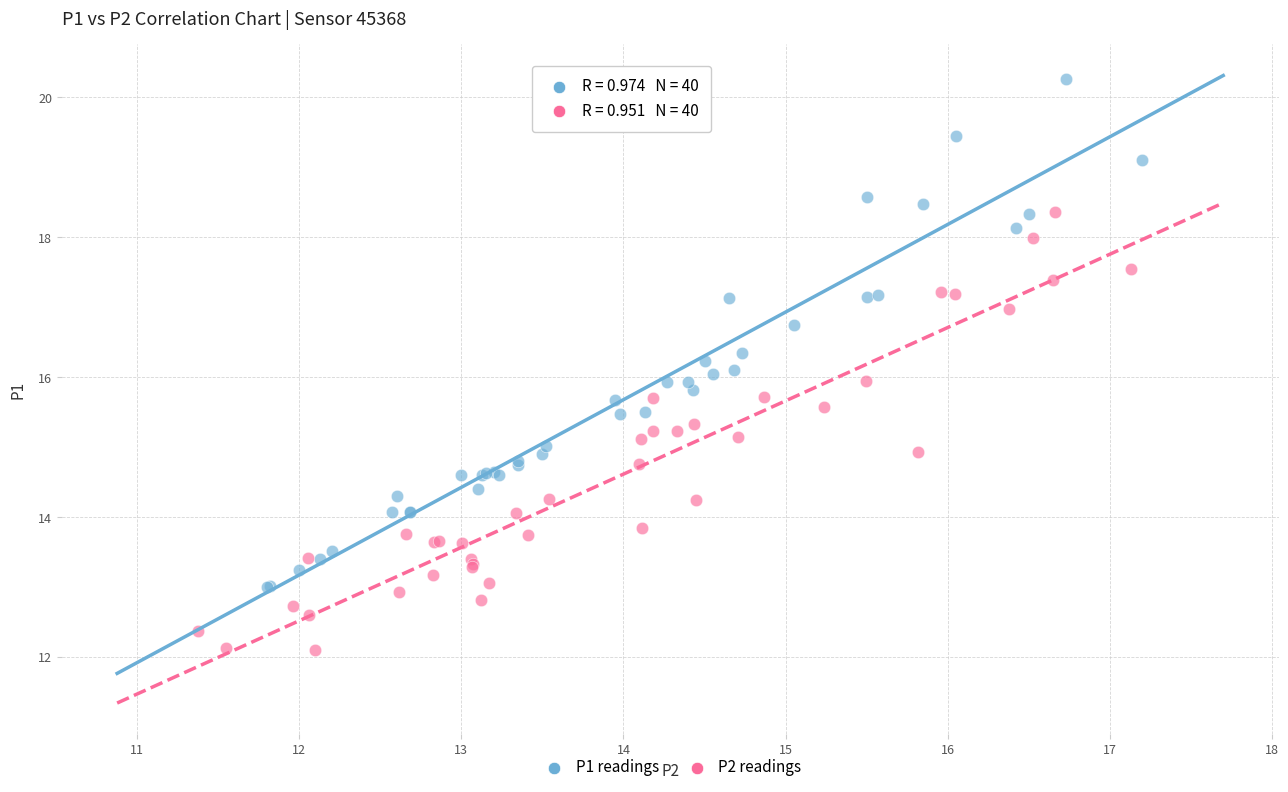

Which series reaches the maximum Y coordinate?

P1 readings